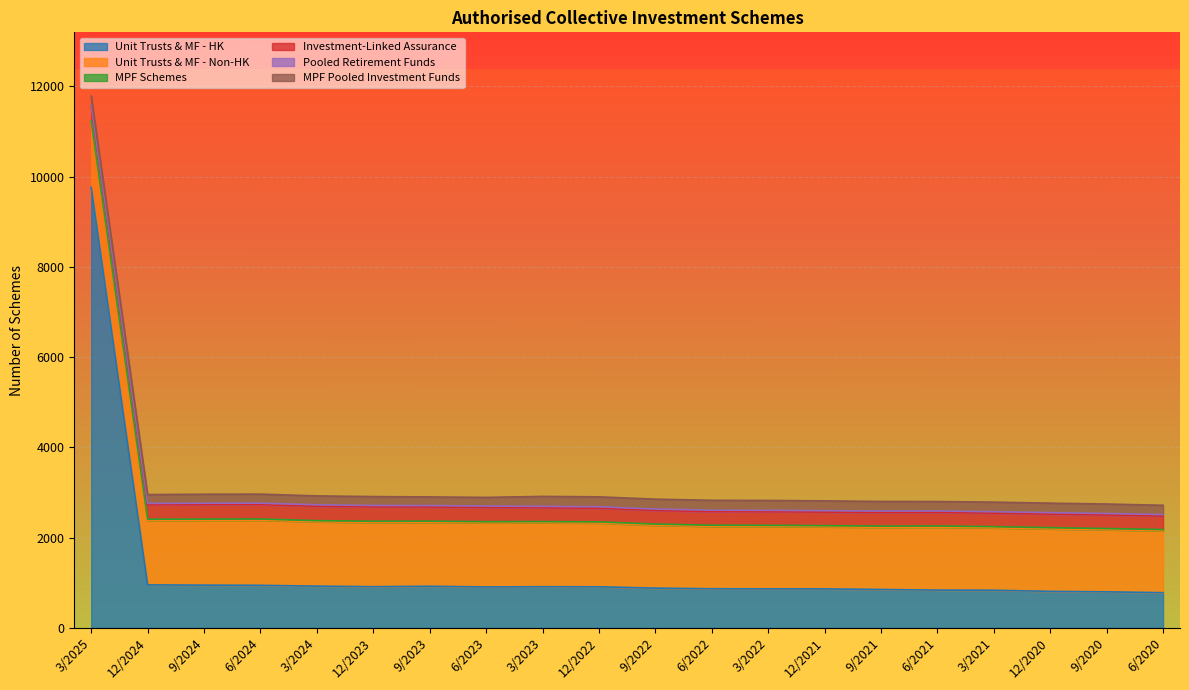

Reading right to left, transcribe all the data shown in this chart.

Unit Trusts & MF - HK: 781	800	810	835	838	852	865	866	868	882	911	913	908	923	914	926	944	948	954	9761
Unit Trusts & MF - Non-HK: 1371	1375	1384	1382	1394	1378	1375	1381	1382	1393	1413	1417	1420	1416	1423	1425	1443	1438	1429	1445
MPF Schemes: 27	27	27	27	26	26	26	26	26	26	26	26	26	26	26	26	26	25	25	25
Investment-Linked Assurance: 299	300	300	298	300	300	300	300	300	301	302	305	315	314	318	319	319	320	319	319
Pooled Retirement Funds: 33	33	33	33	33	33	32	32	32	32	32	32	32	32	32	32	32	32	32	32
MPF Pooled Investment Funds: 206	210	210	212	209	213	217	219	219	219	220	221	191	191	197	197	200	199	195	198